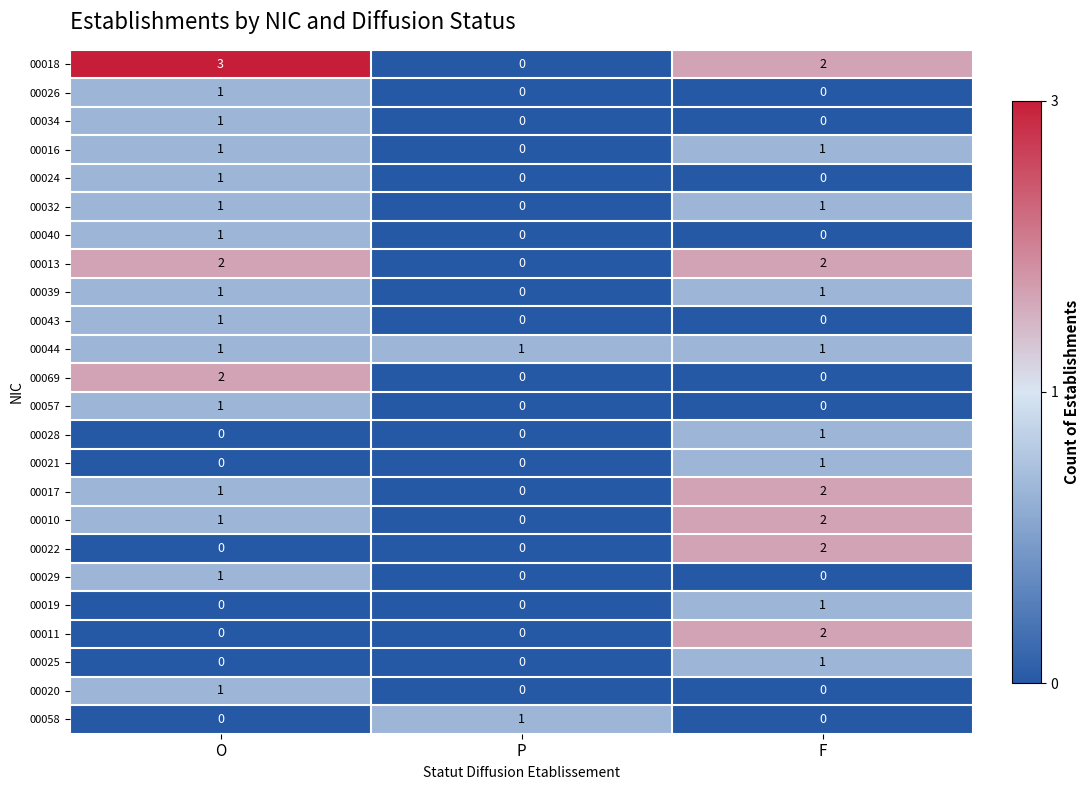

Which series has the largest total across all categories?

00018